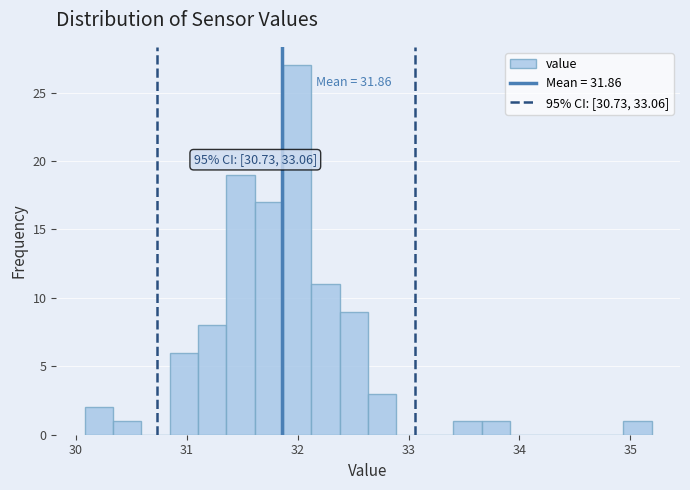

Read against the x-axis, roughly where is the centre of the tallest bar?

32.0